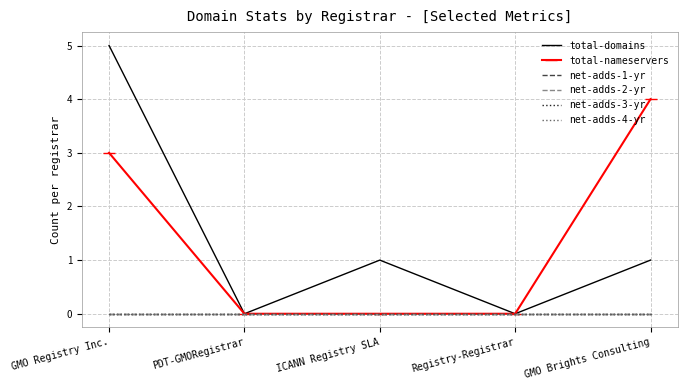

True or false: net-adds-1-yr and net-adds-3-yr intersect in this chart.

False